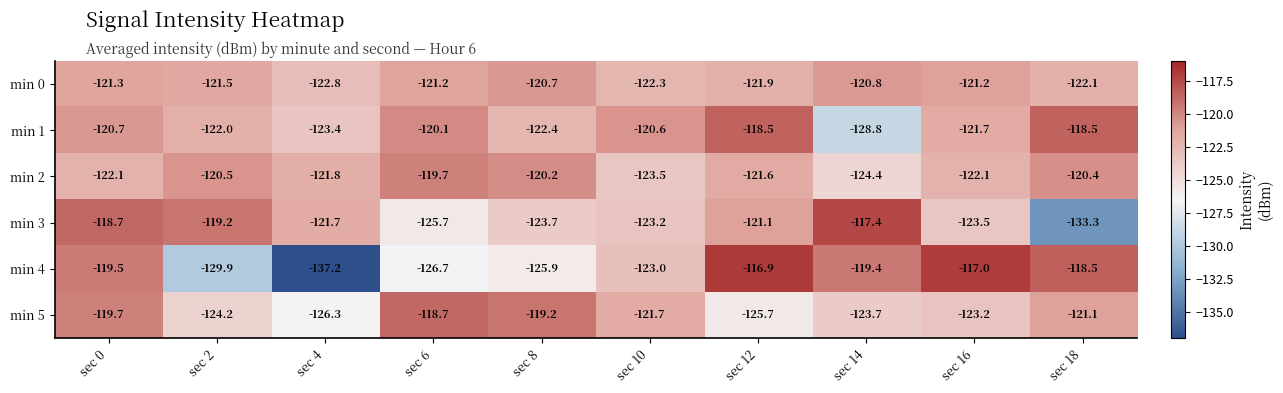

Between sec 4 and sec 8, which series saw the biggest shift?

min 4